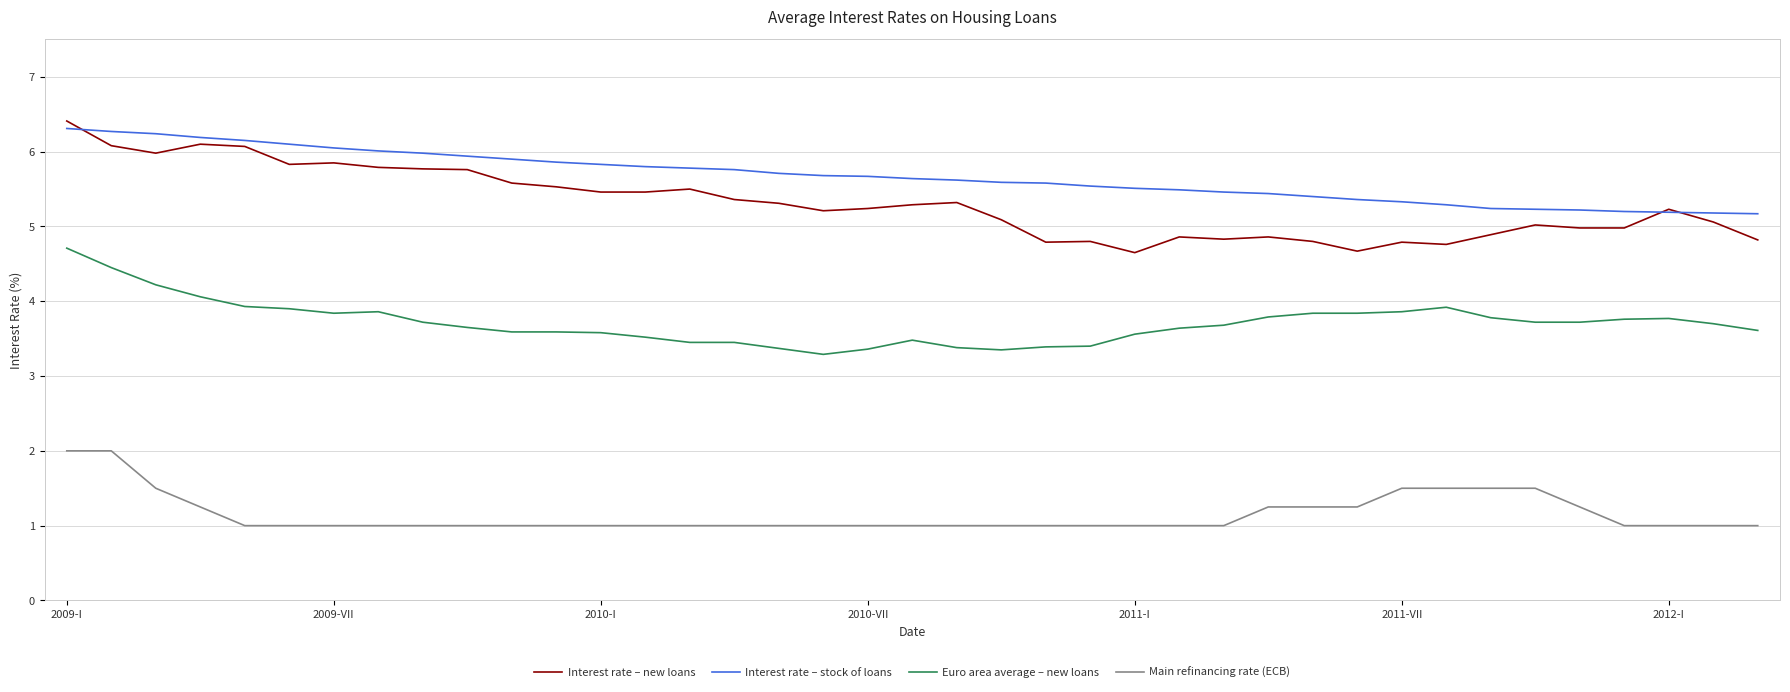

What is the minimum value shown in the chart?

1.0